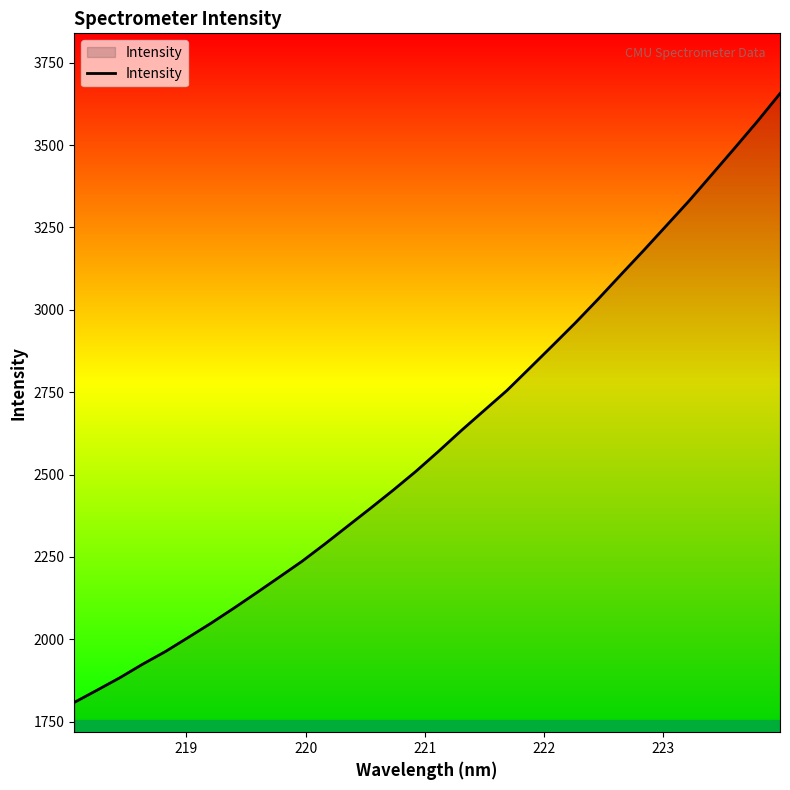

What is the smallest value displayed?

1808.2